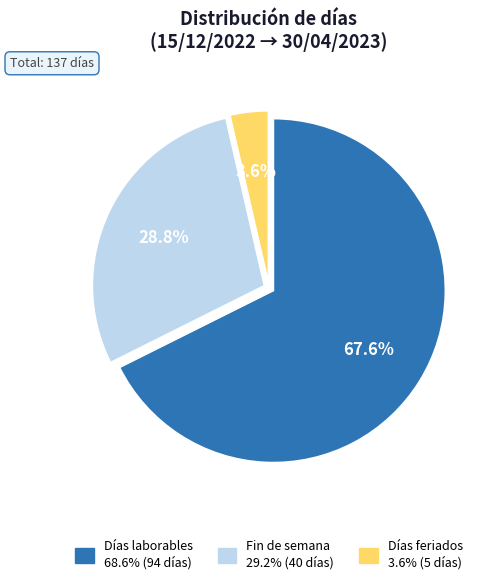

Which slice is the largest?

Días laborables